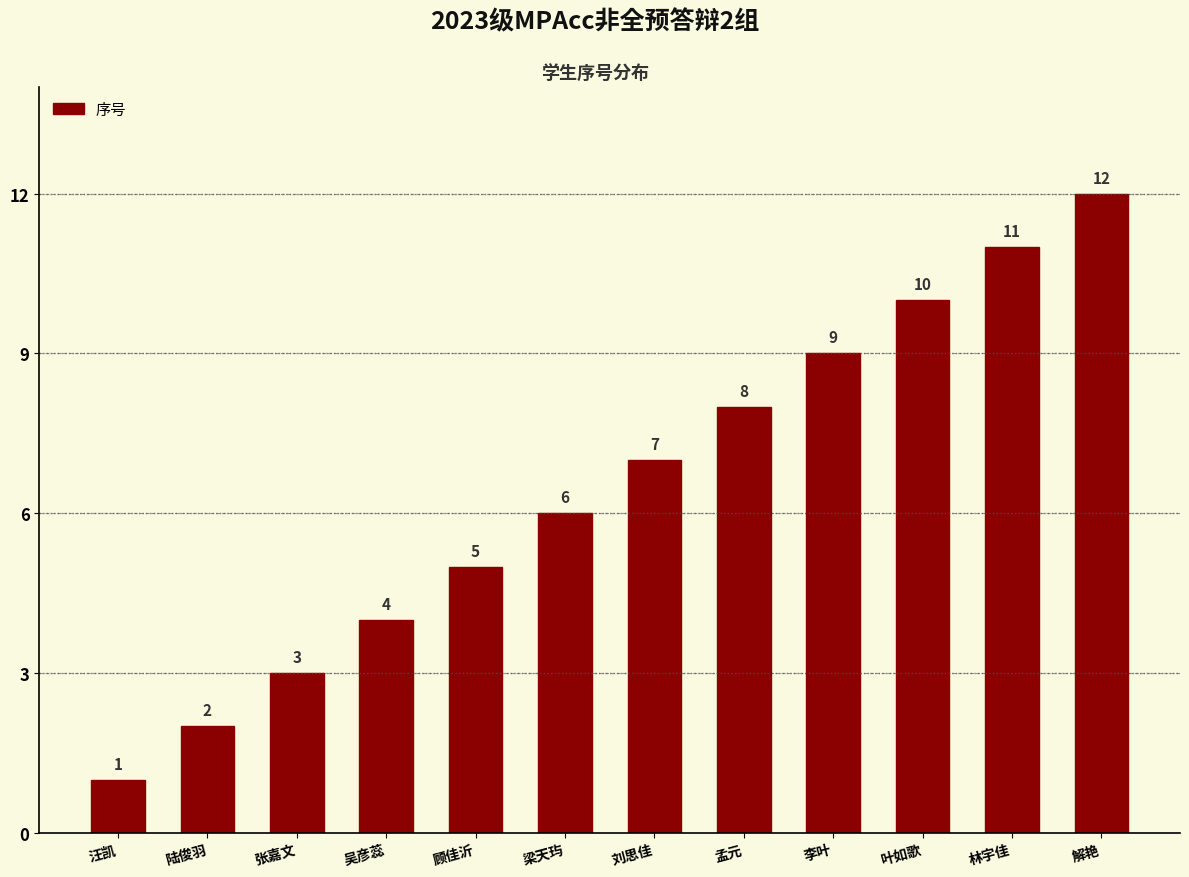

What is the smallest value displayed?

1